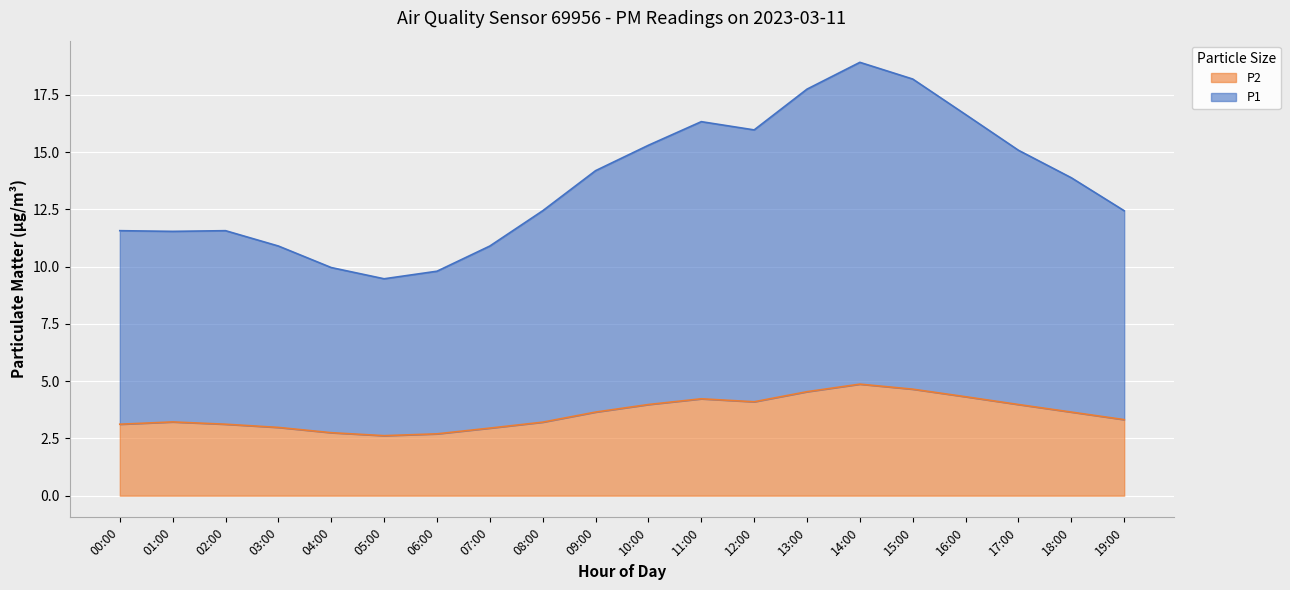

Reading left to right, extract all data points from this chart.

P1: 8.8	8.2	7.5	6.9	6.5	6.2	6.0	6.4	7.1	8.6	9.4	10.2	11.1	12.3	13.2	12.9	11.5	10.3	9.4	8.8
P2: 3.2	3.0	2.9	2.6	2.5	2.4	2.4	2.5	2.8	3.1	3.5	3.9	4.1	4.6	4.9	4.7	4.2	3.9	3.5	3.2